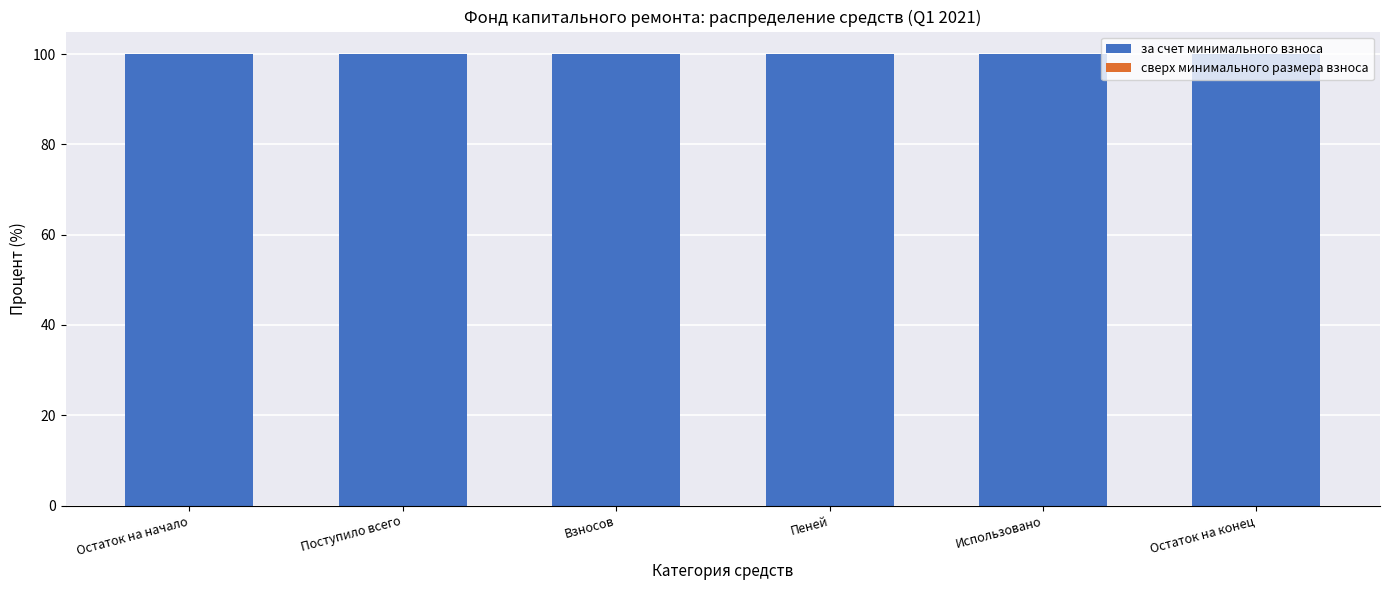

What is the minimum value for за счет минимального взноса?

100